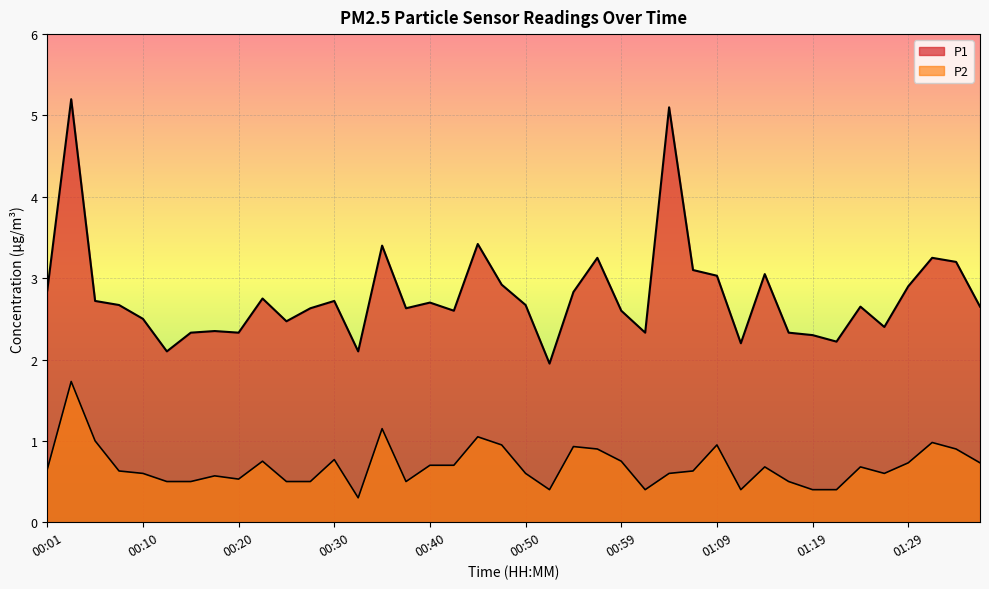

At which category does P2 reach its first local peak?

00:03